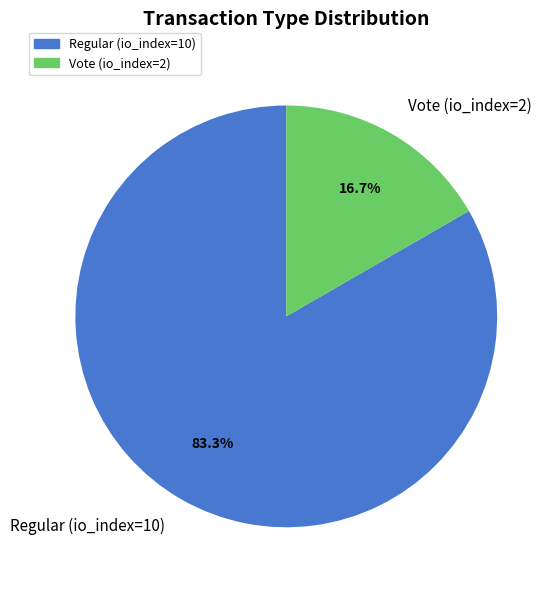

To the nearest percent, what is the combined percentage of Regular (io_index=10) and Vote (io_index=2)?

100%